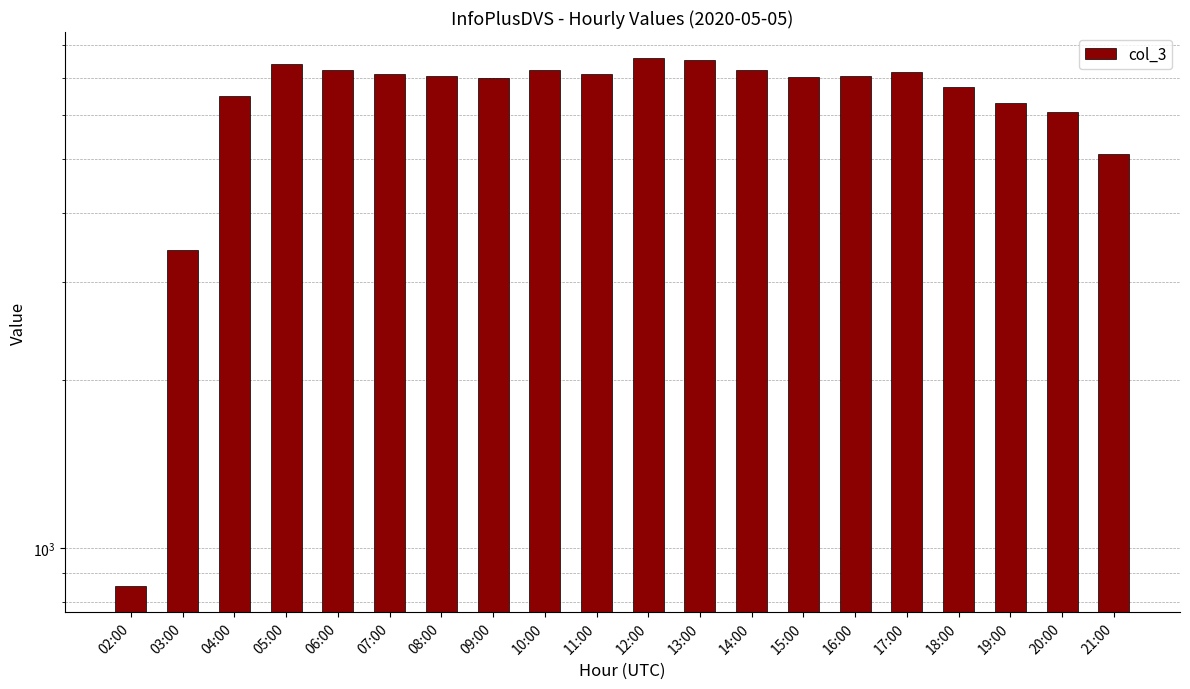

What is the label of the 4th bar from the right?

18:00